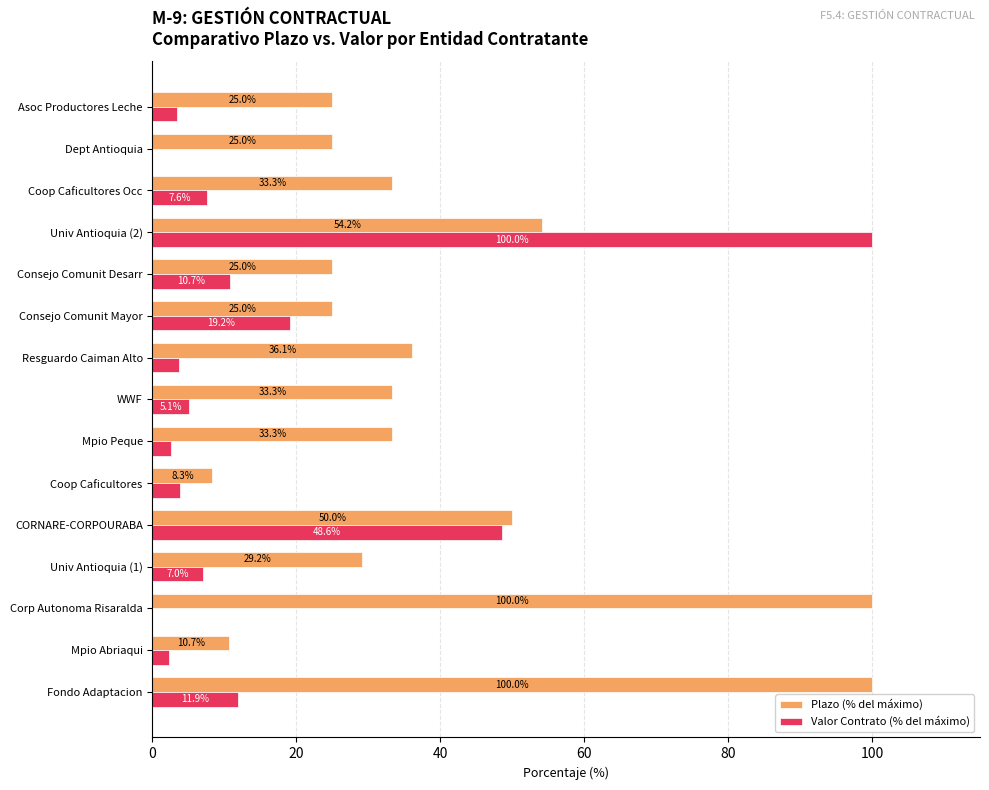

At which label is Valor Contrato (% del máximo) closest to 50?

CORNARE-CORPOURABA